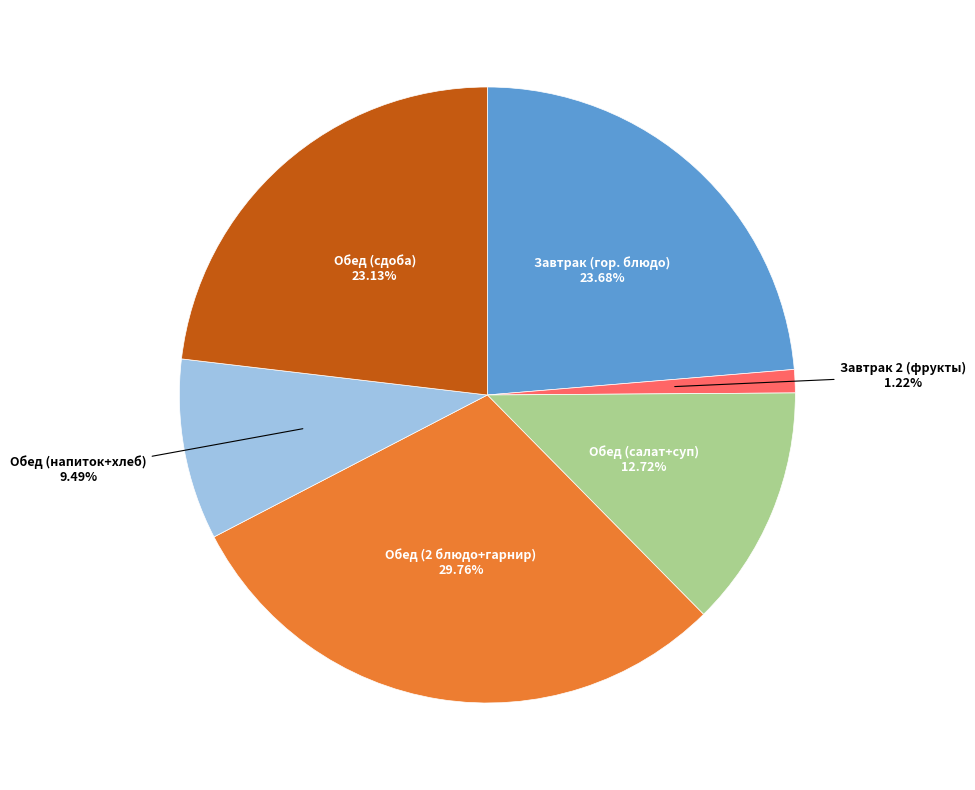

Does any single category account for the majority?

No